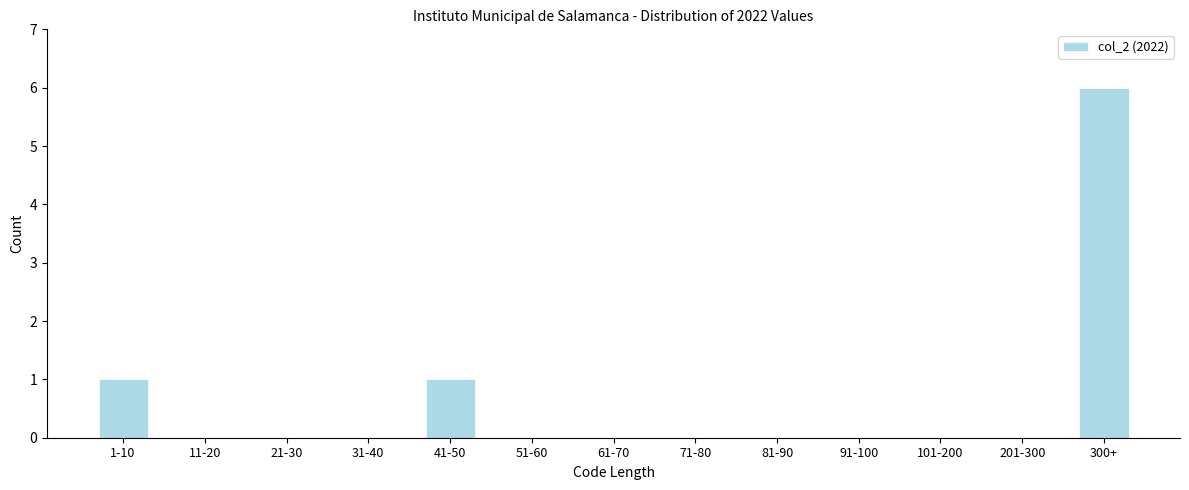

Reading left to right, what are all the values shown in this chart?

1-10=1	11-20=0	21-30=0	31-40=0	41-50=1	51-60=0	61-70=0	71-80=0	81-90=0	91-100=0	101-200=0	201-300=0	300+=6